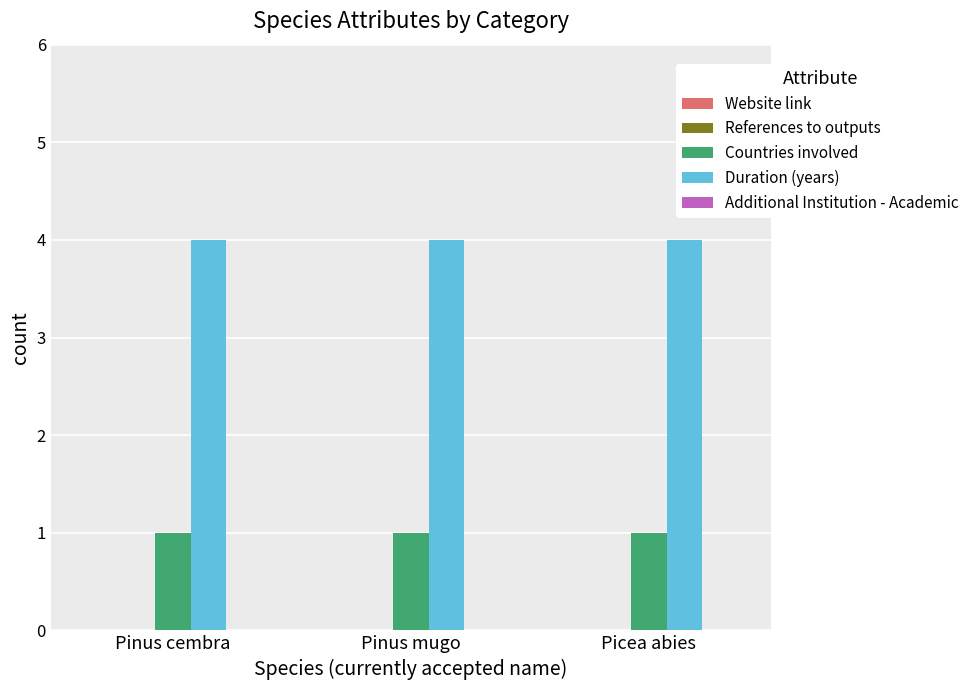

What is the maximum value shown in the chart?

4